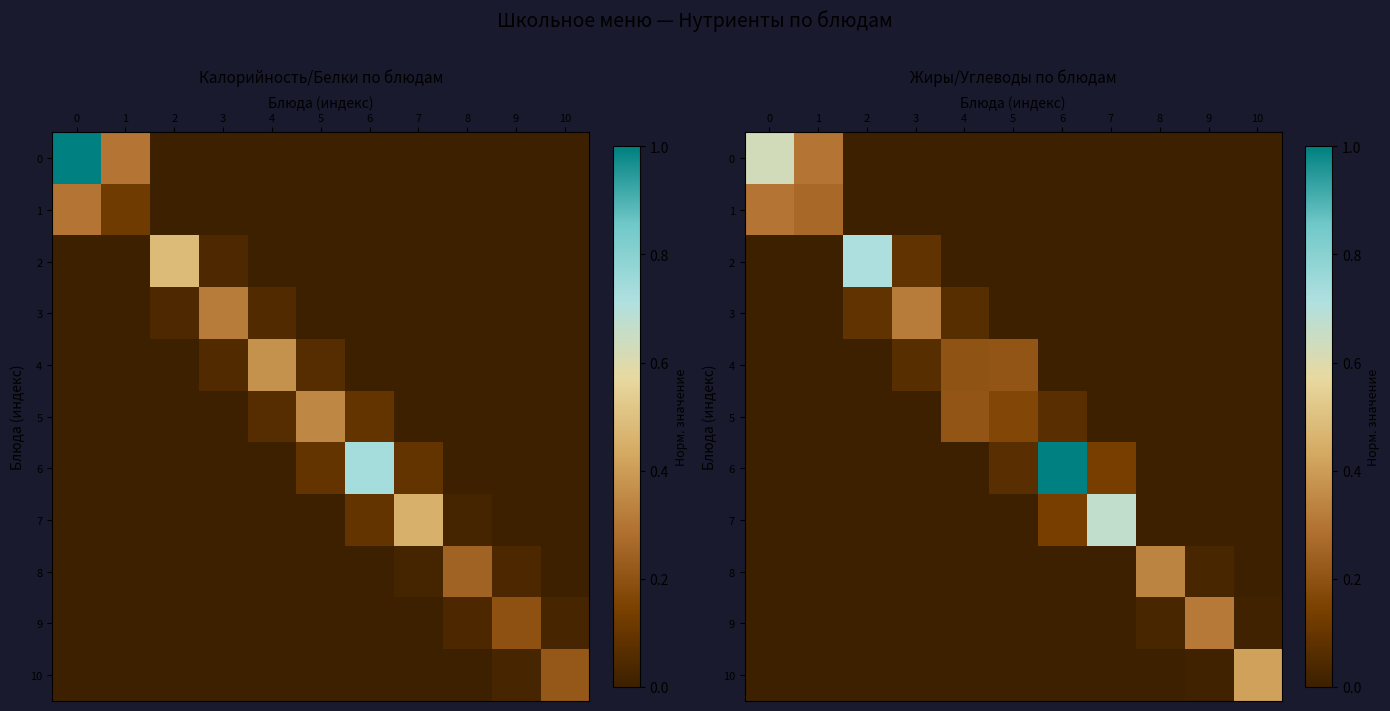

Count the number of data series in this chart.

11